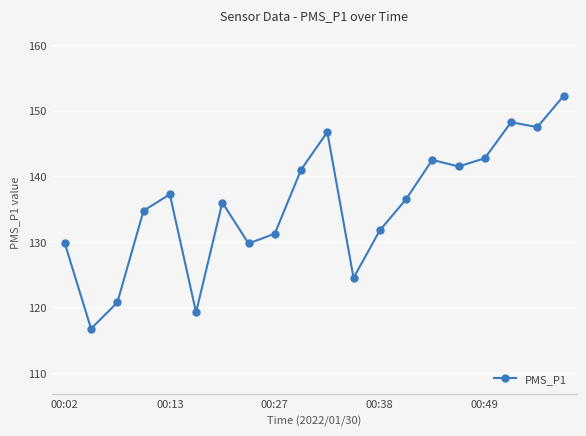

What is the sum of all values?

2710.8